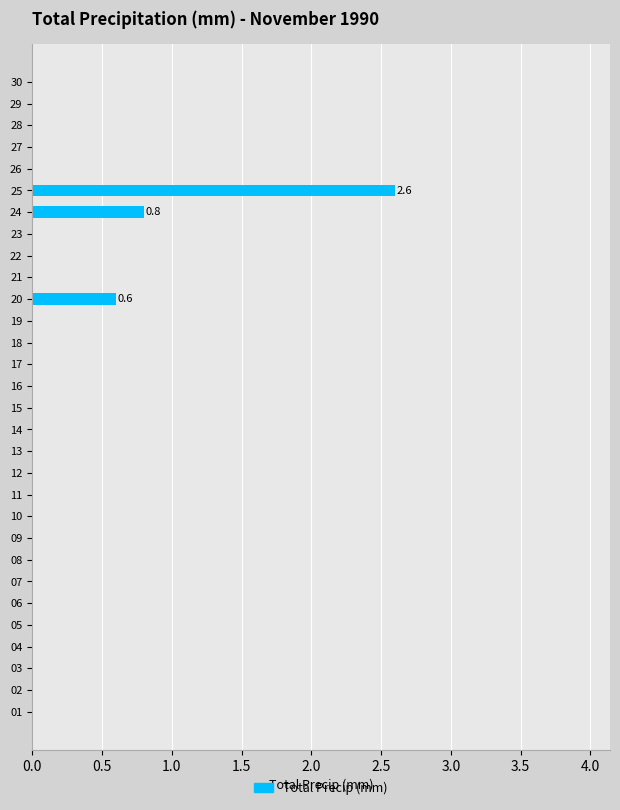

Are the bars horizontal?

Yes